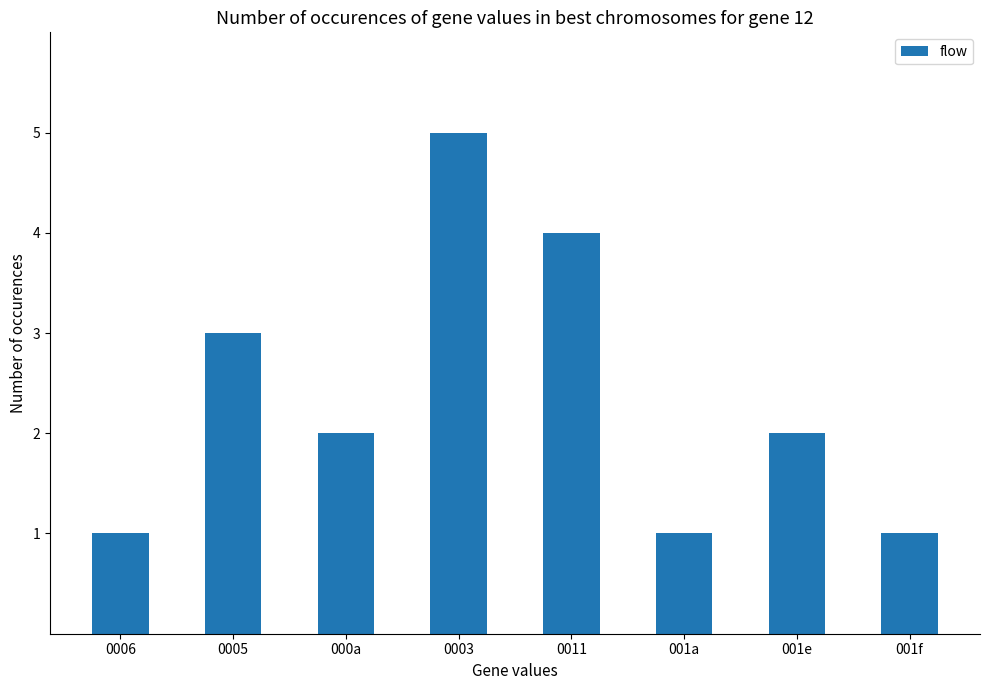

True or false: the data shows 4 at 0011.

True